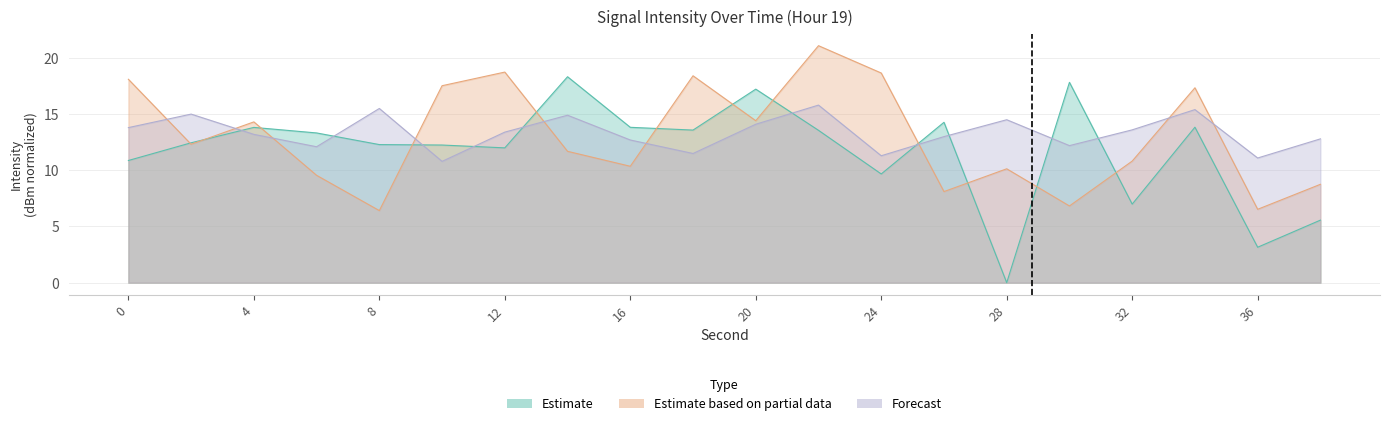

Where do Forecast and Estimate first cross each other?

2 and 4